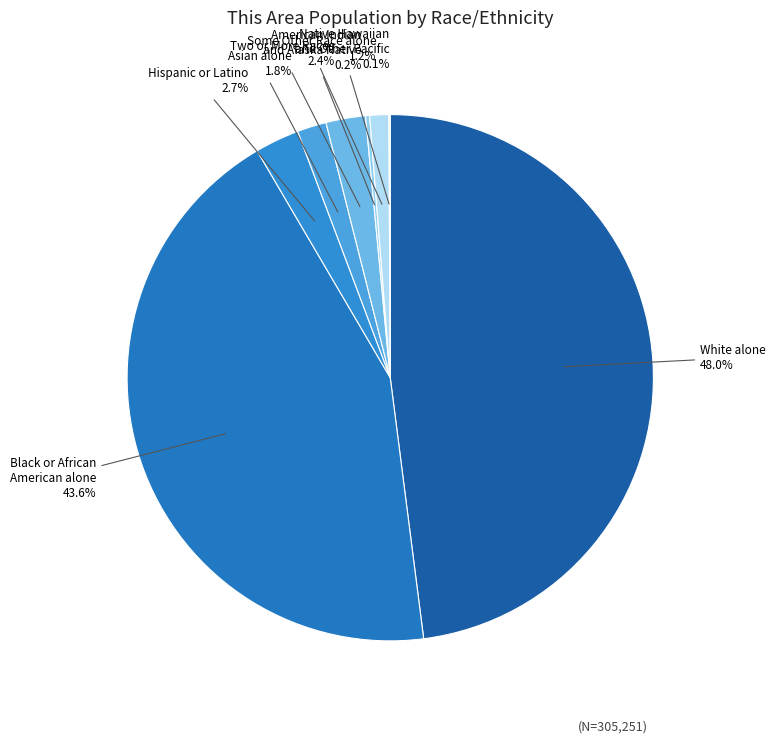

Is Two or More Races the majority of the pie?

No